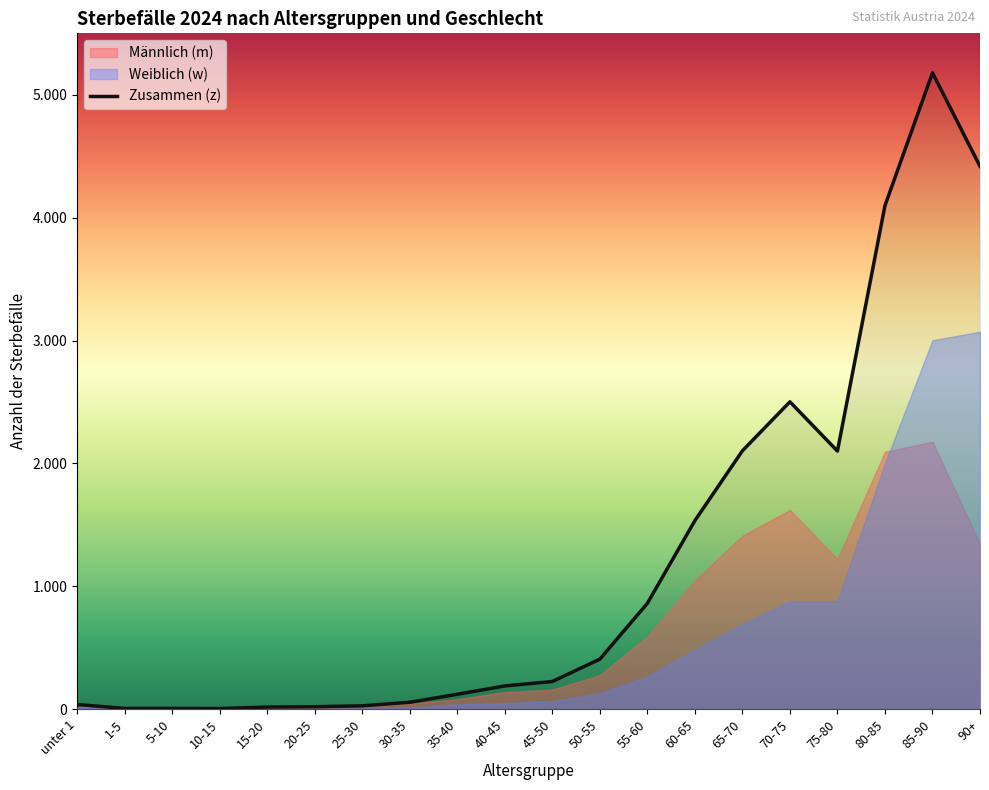

Which series has the largest range (max minus min)?

Zusammen (z)